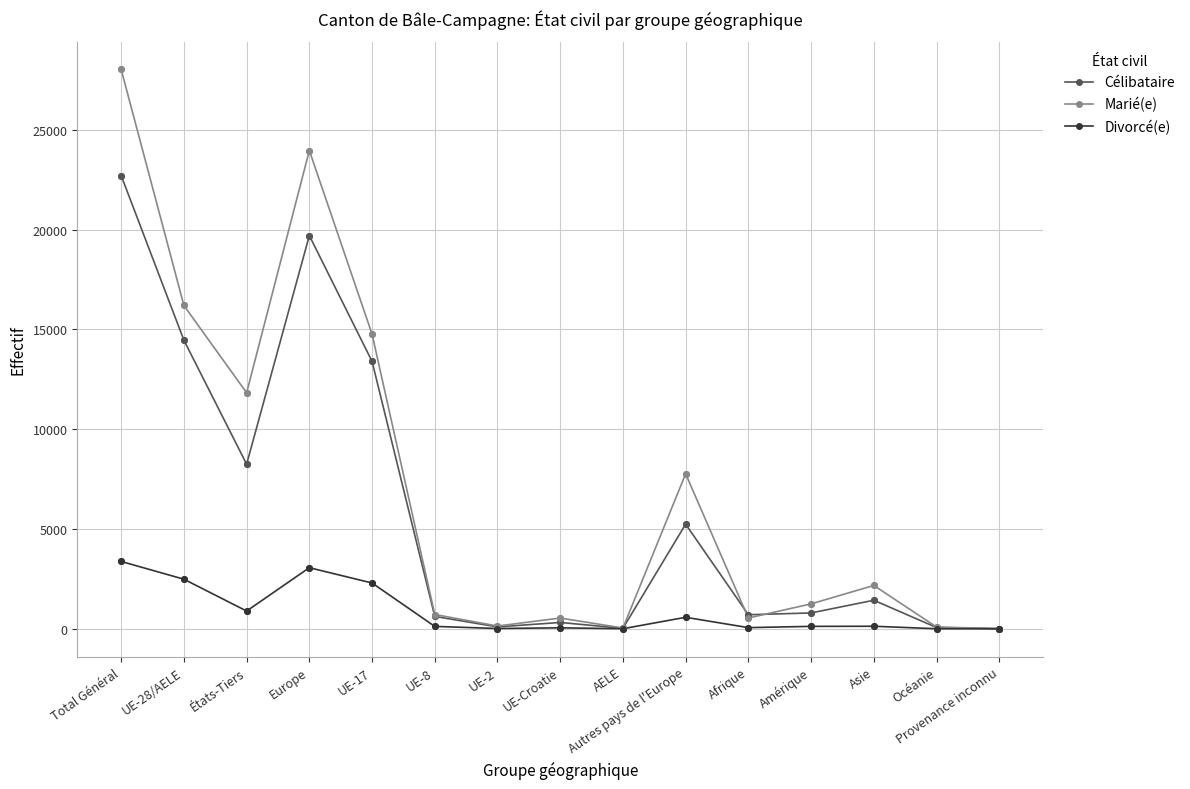

Which series has the largest total across all categories?

Marié(e)